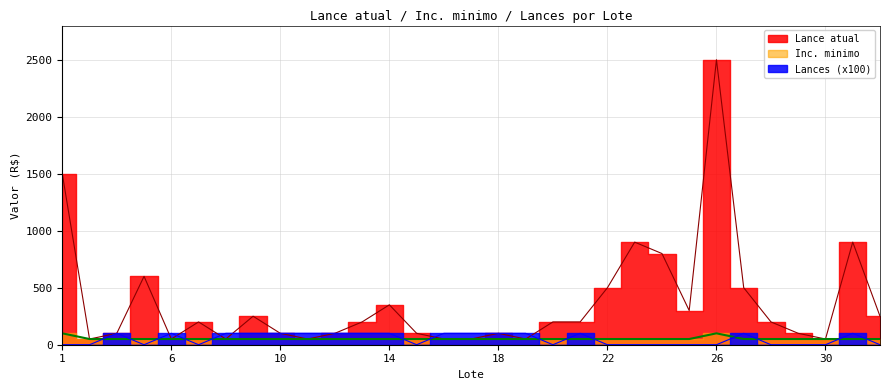

Is this an area chart (filled region under the line)?

No